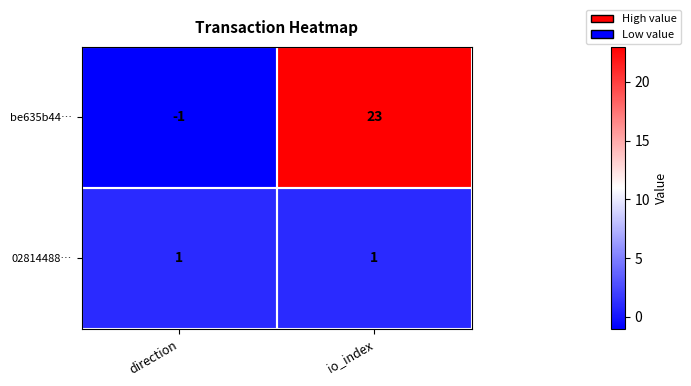

The 02814488… series shows 1 at direction. True or false?

True